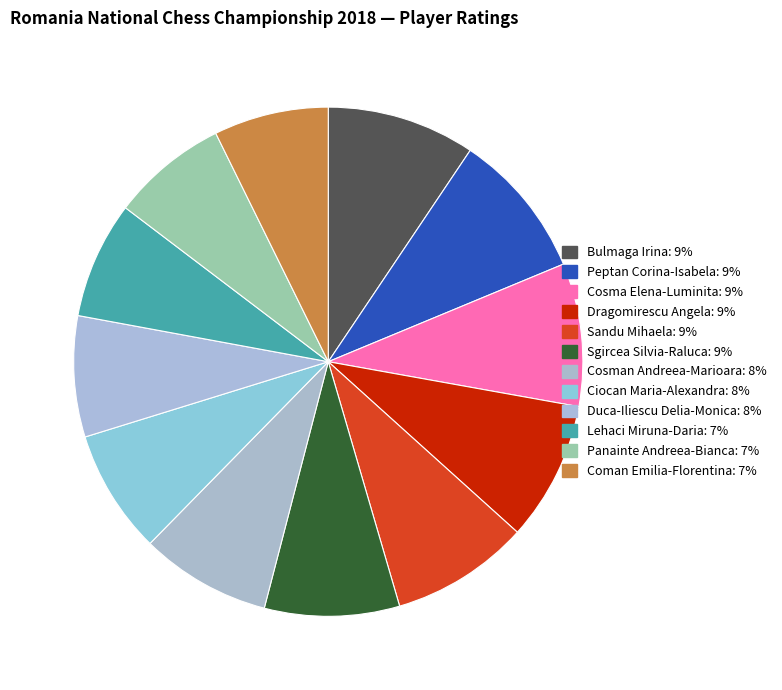

What is the change in value from Dragomirescu Angela to Lehaci Miruna-Daria?

-366